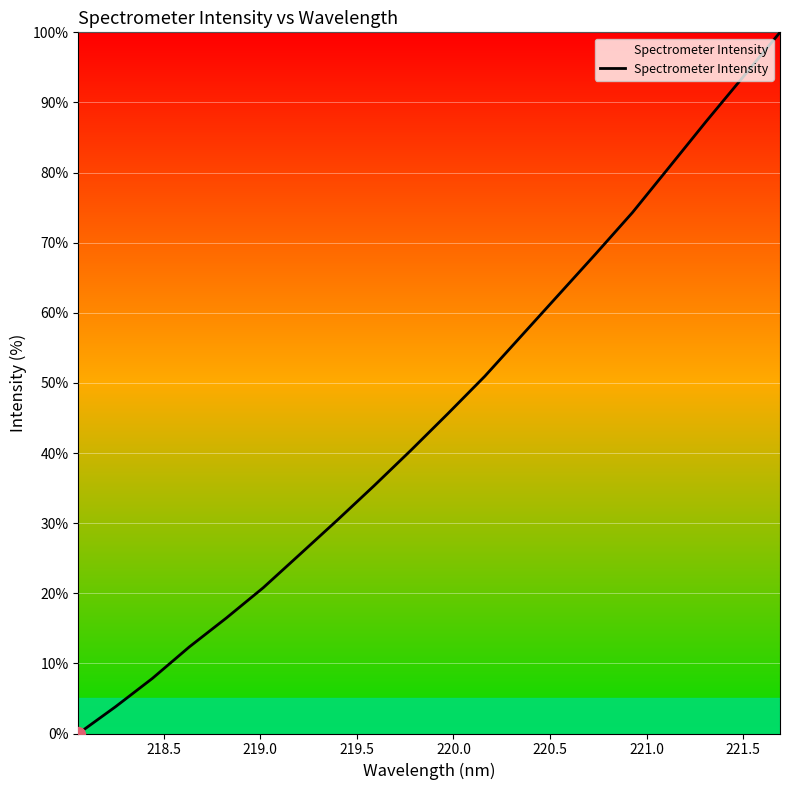

What is the greatest value displayed?

100.0